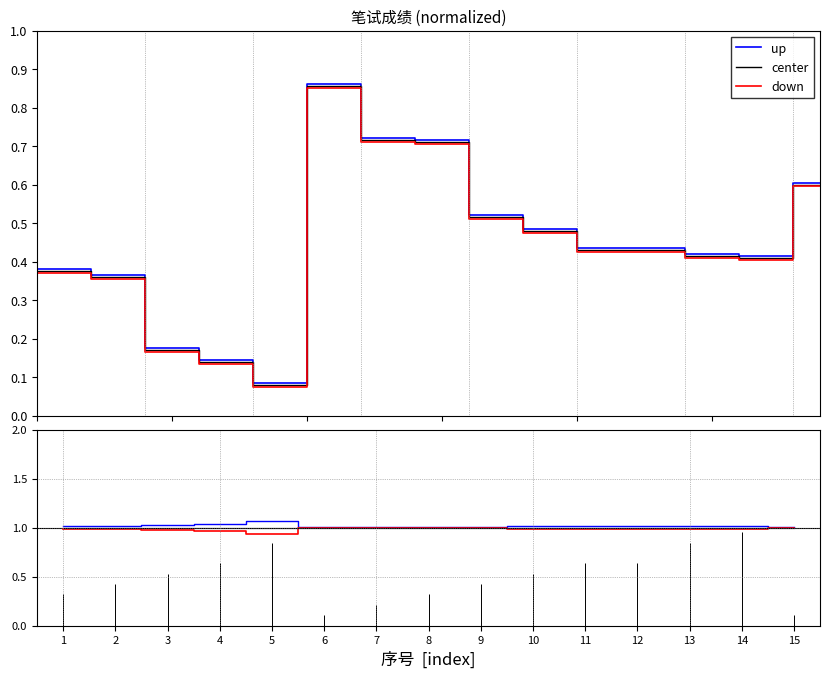

List the series in order of their peak value, lowest first.

down, center, up